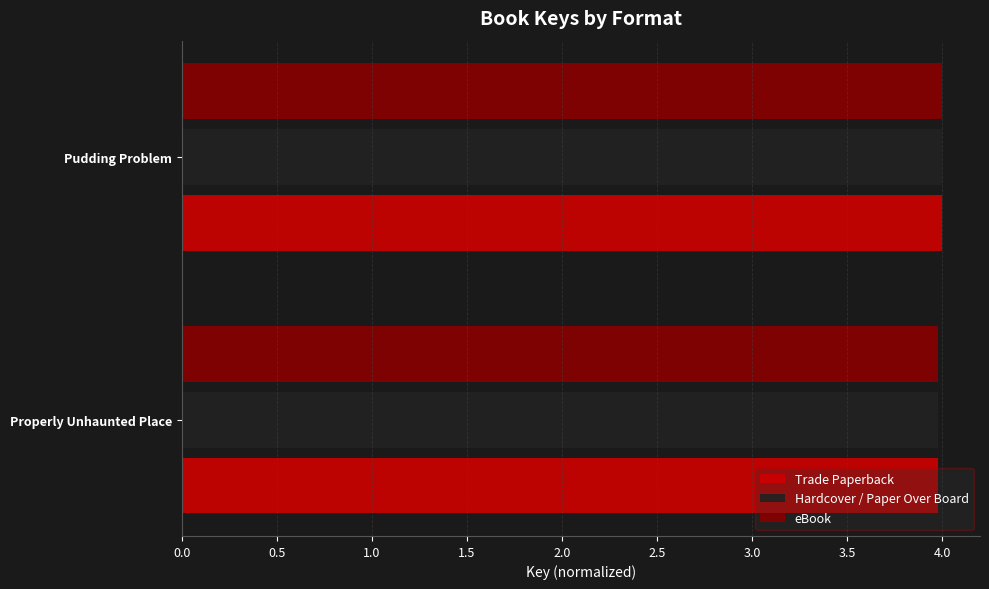

What is the total value across all series at Properly Unhaunted Place?

11.9